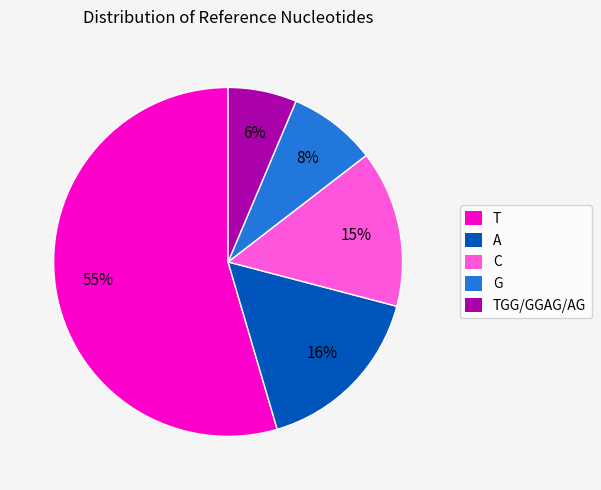

To the nearest percent, what is the average slice percentage?

20%